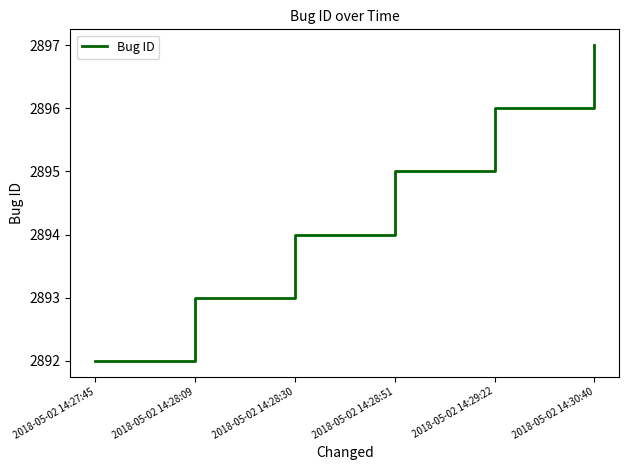

What is the change in value from 2018-05-02 14:28:51 to 2018-05-02 14:29:22?

+1